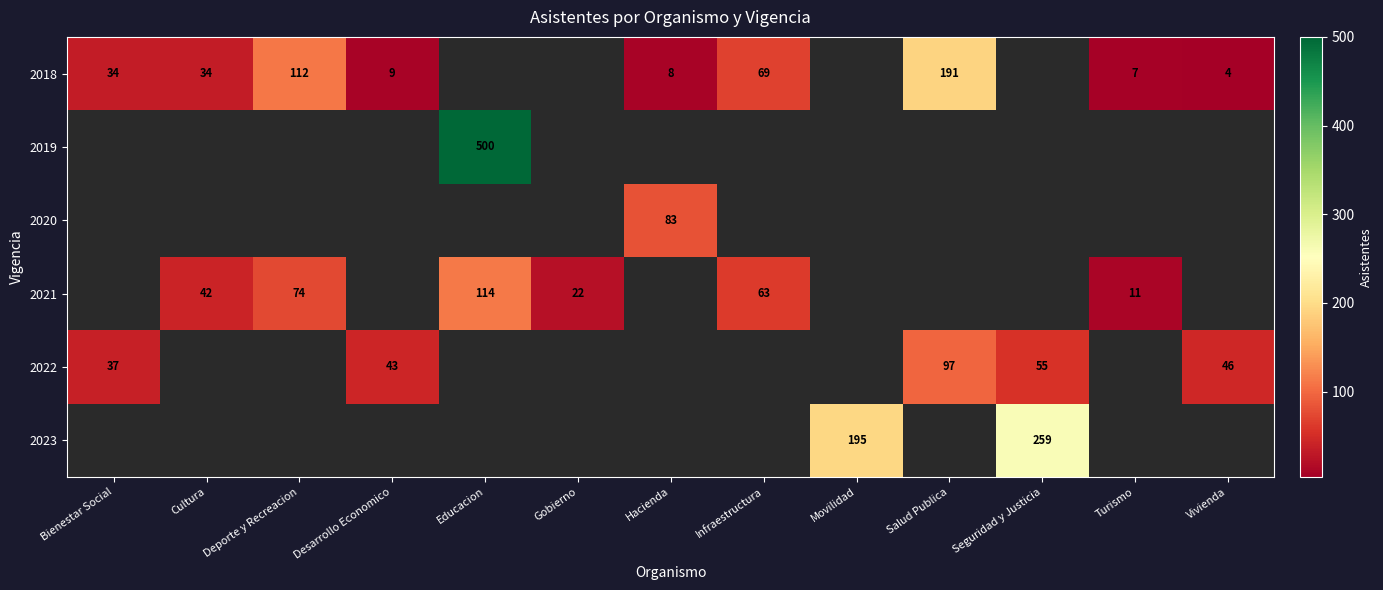

Between Educacion and Turismo, which is larger?

Turismo